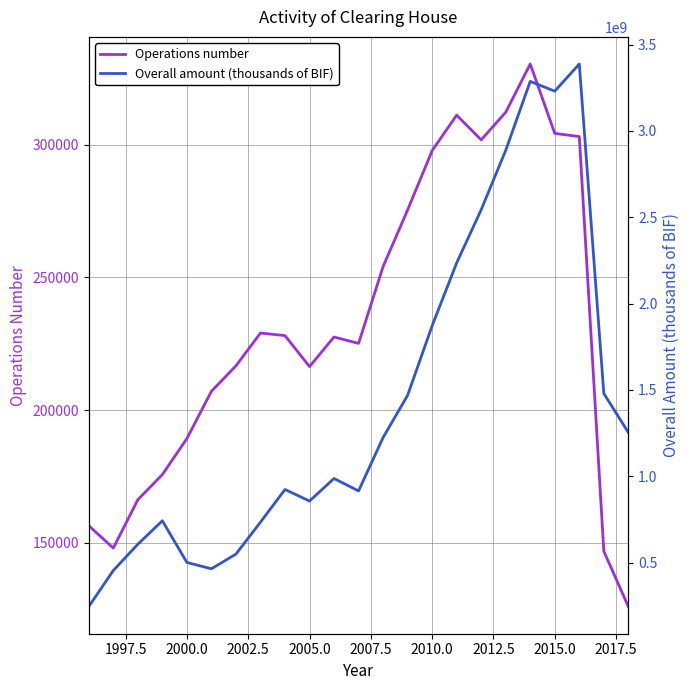

In Overall amount (thousands of BIF), how many points are higher than both neighbors (excluding endpoints)?

5